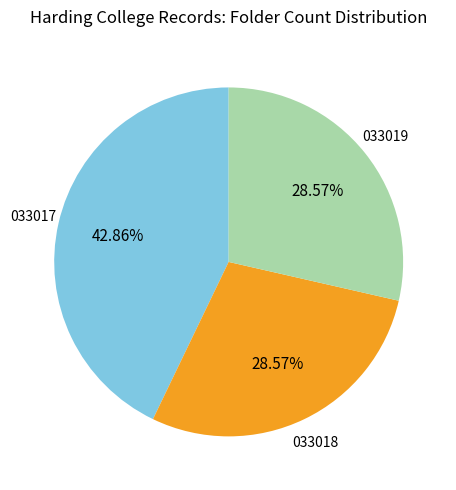

How many slices are in this pie chart?

3